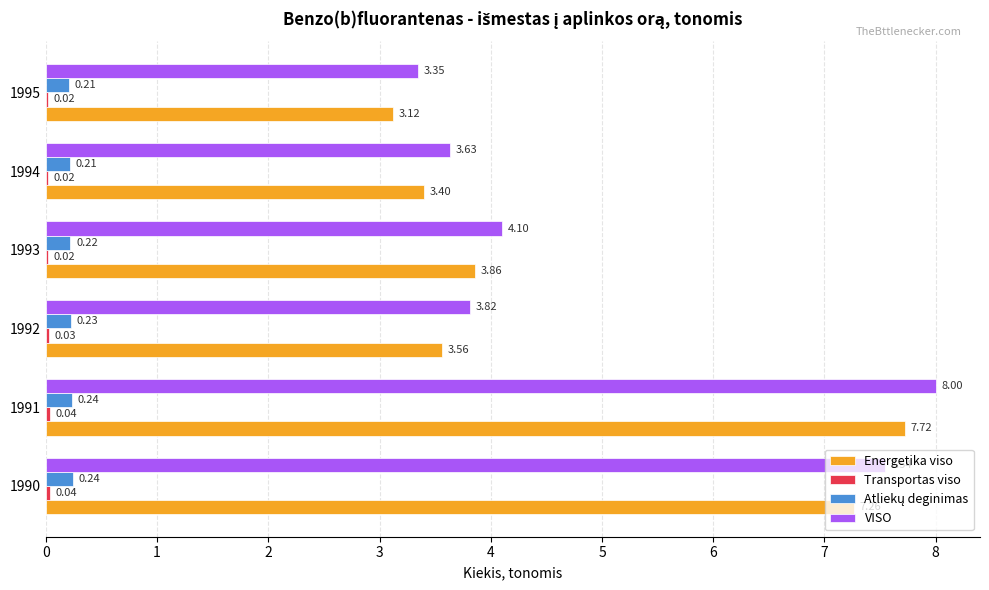

How many values in the VISO series exceed 4?

3